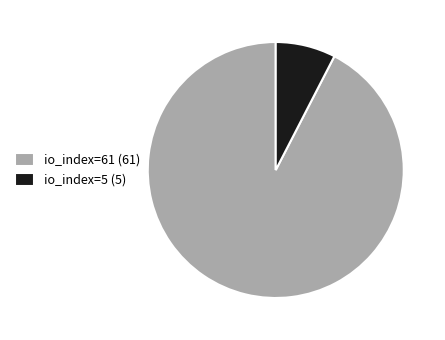

What is the ratio of the value at io_index=5 to the value at io_index=61?

0.1